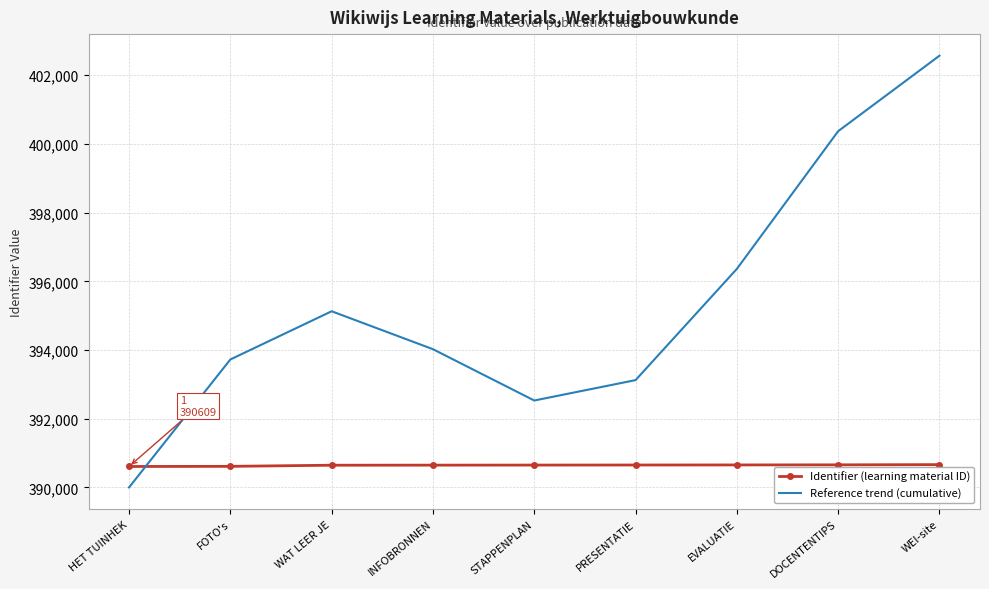

True or false: Identifier (learning material ID) has more than 2 interior local peaks.

False